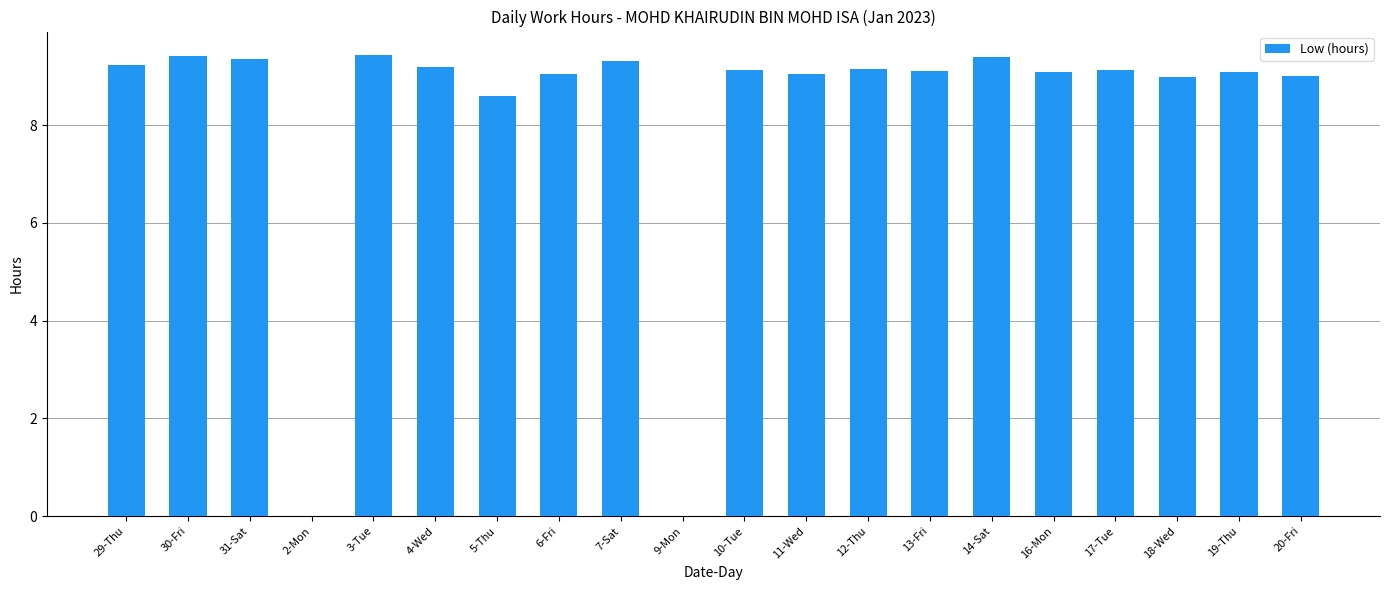

What is the difference between the values at 10-Tue and 4-Wed?

0.1